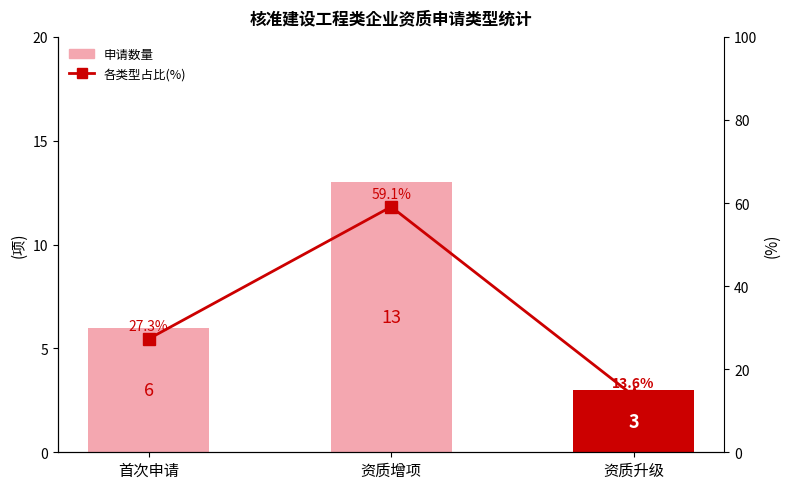

True or false: 申请数量 has a value of 3.5 at 首次申请.

False